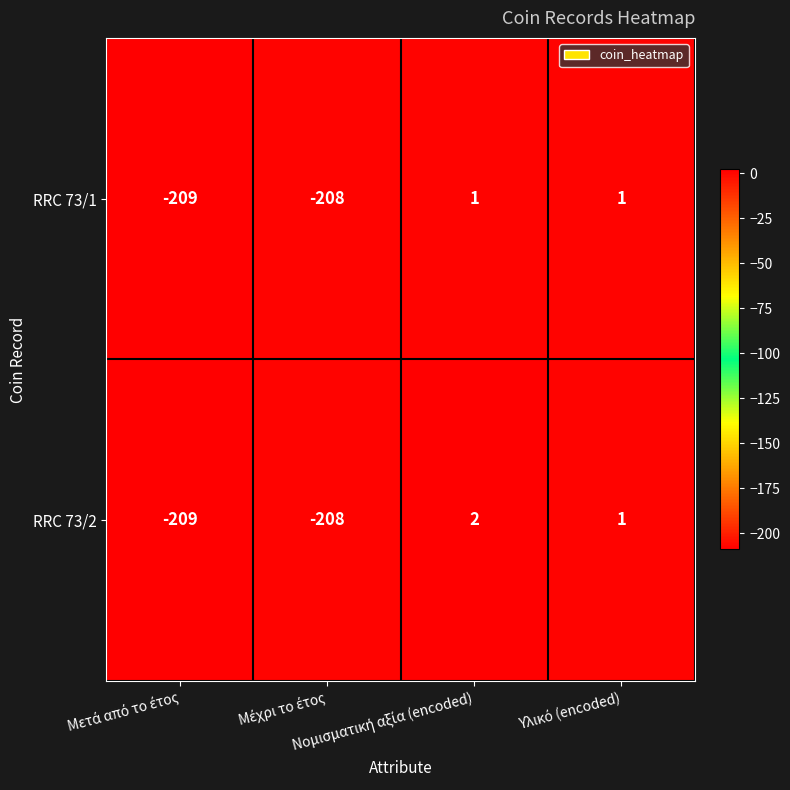

What is the lowest value of the RRC 73/1 series?

-209